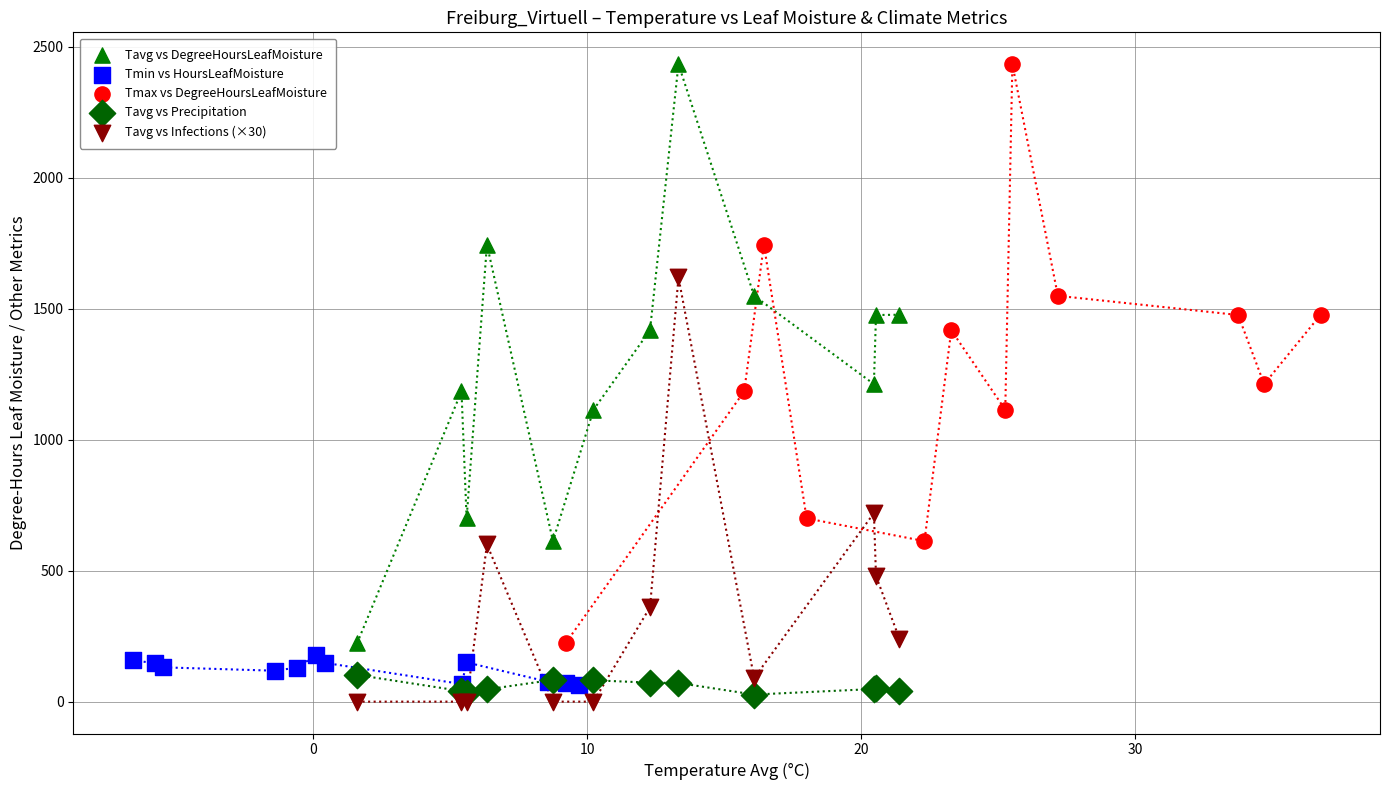

What are all the series names shown in the legend?

Tavg vs DegreeHoursLeafMoisture, Tmin vs HoursLeafMoisture, Tmax vs DegreeHoursLeafMoisture, Tavg vs Precipitation, Tavg vs Infections (×30)